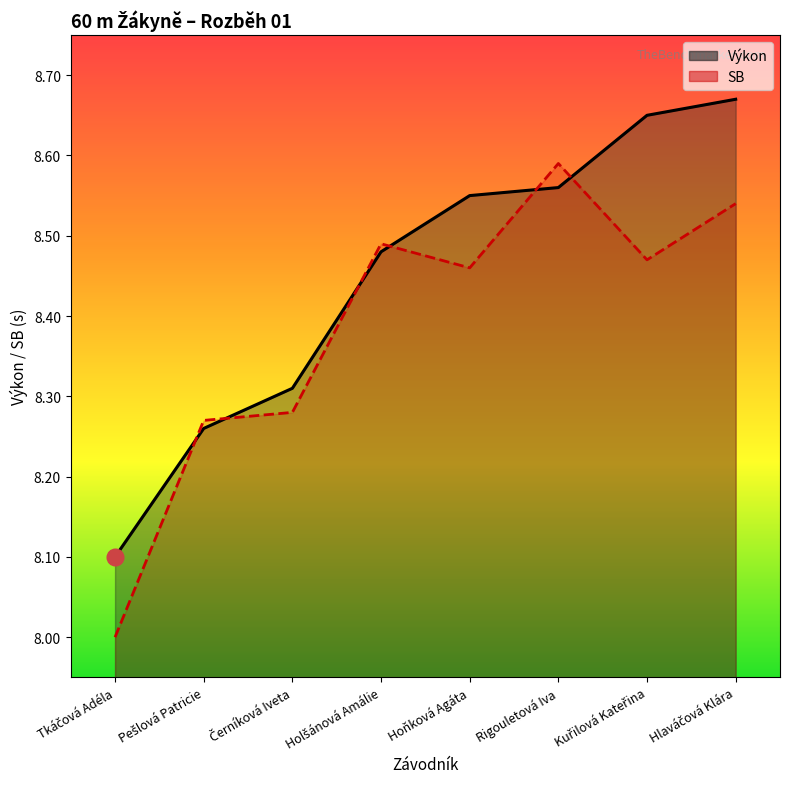

What is the minimum value for Výkon?

8.1